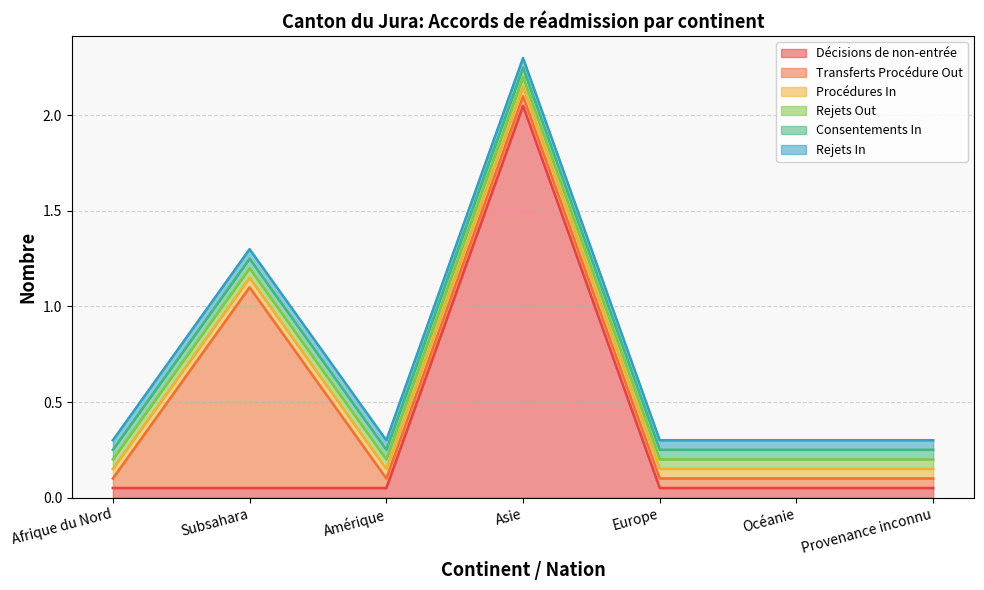

Does the chart have visible grid lines?

Yes